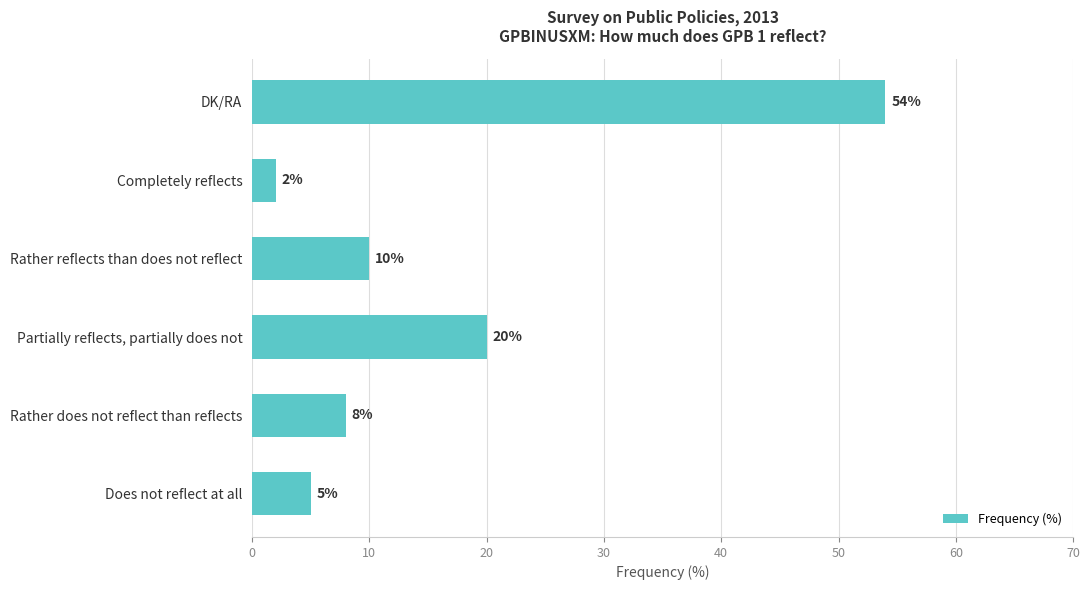

Between Partially reflects, partially does not and DK/RA, which is larger?

DK/RA